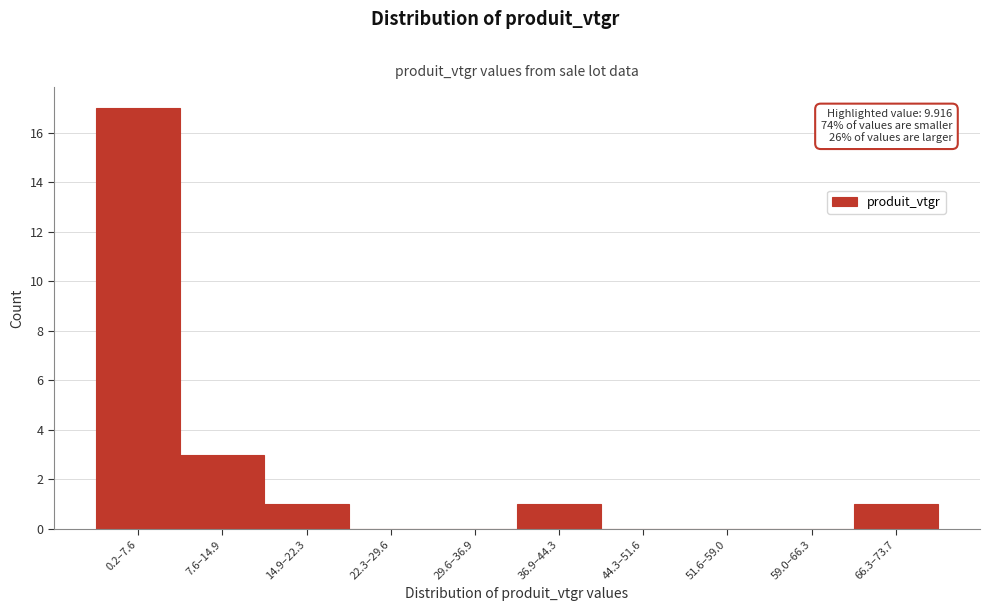

Reading left to right, what are all the values shown in this chart?

0.2–7.6=17	7.6–14.9=3	14.9–22.3=1	22.3–29.6=0	29.6–36.9=0	36.9–44.3=1	44.3–51.6=0	51.6–59.0=0	59.0–66.3=0	66.3–73.7=1